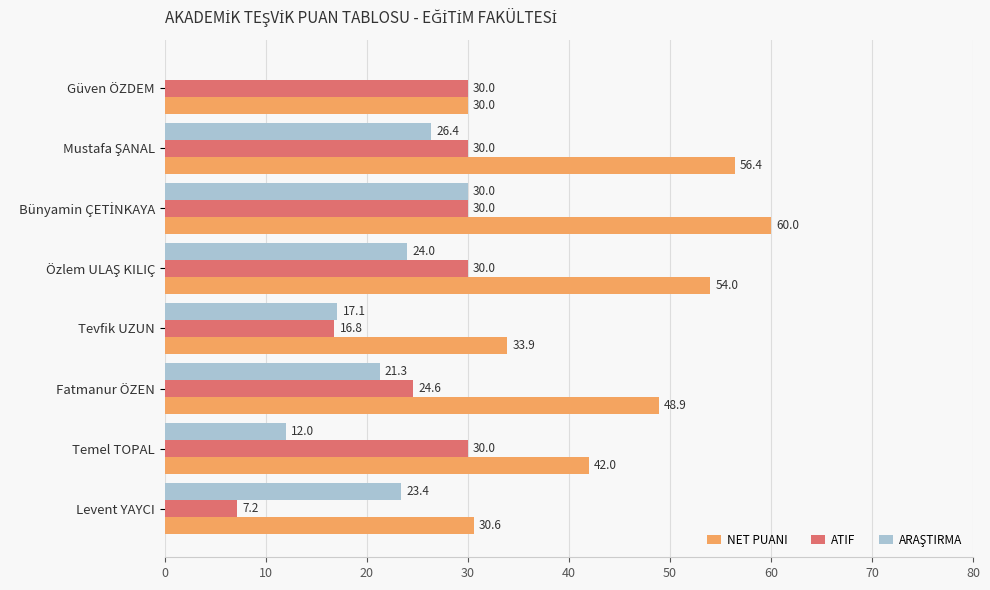

What is the maximum value shown in the chart?

60.0